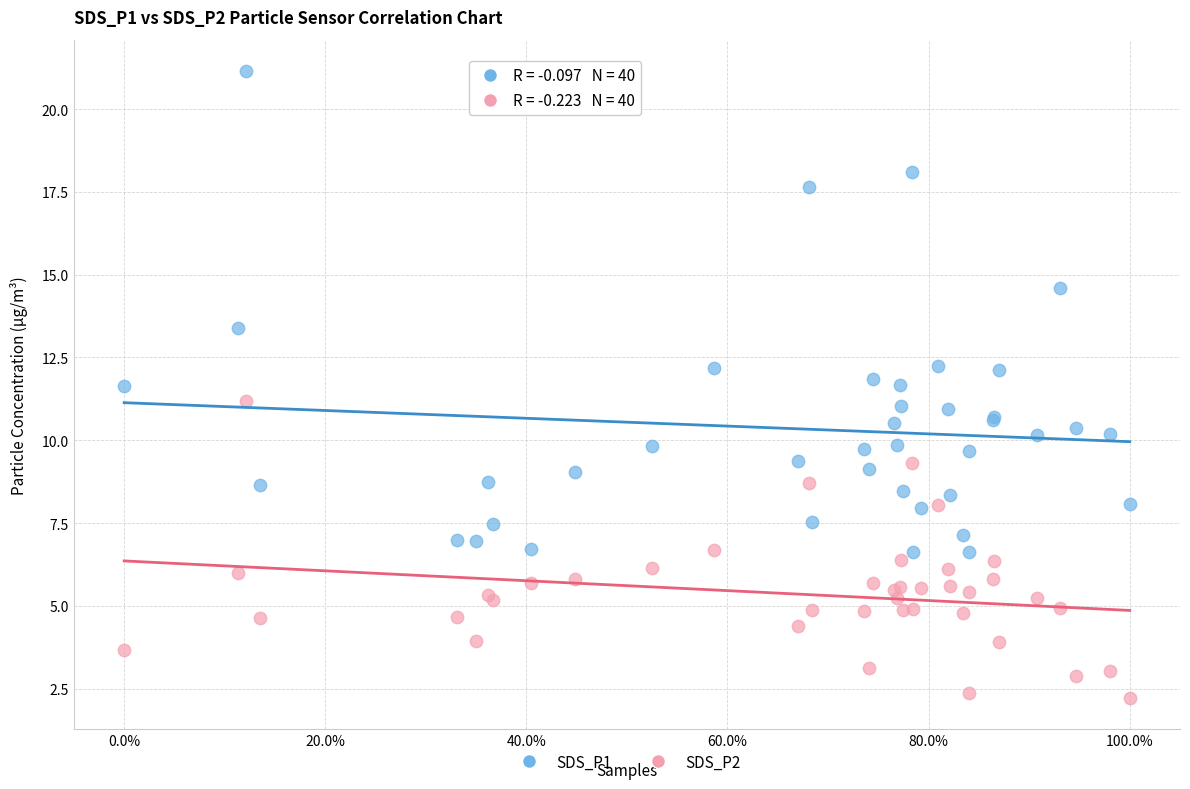

What are all the series names shown in the legend?

SDS_P1, SDS_P2